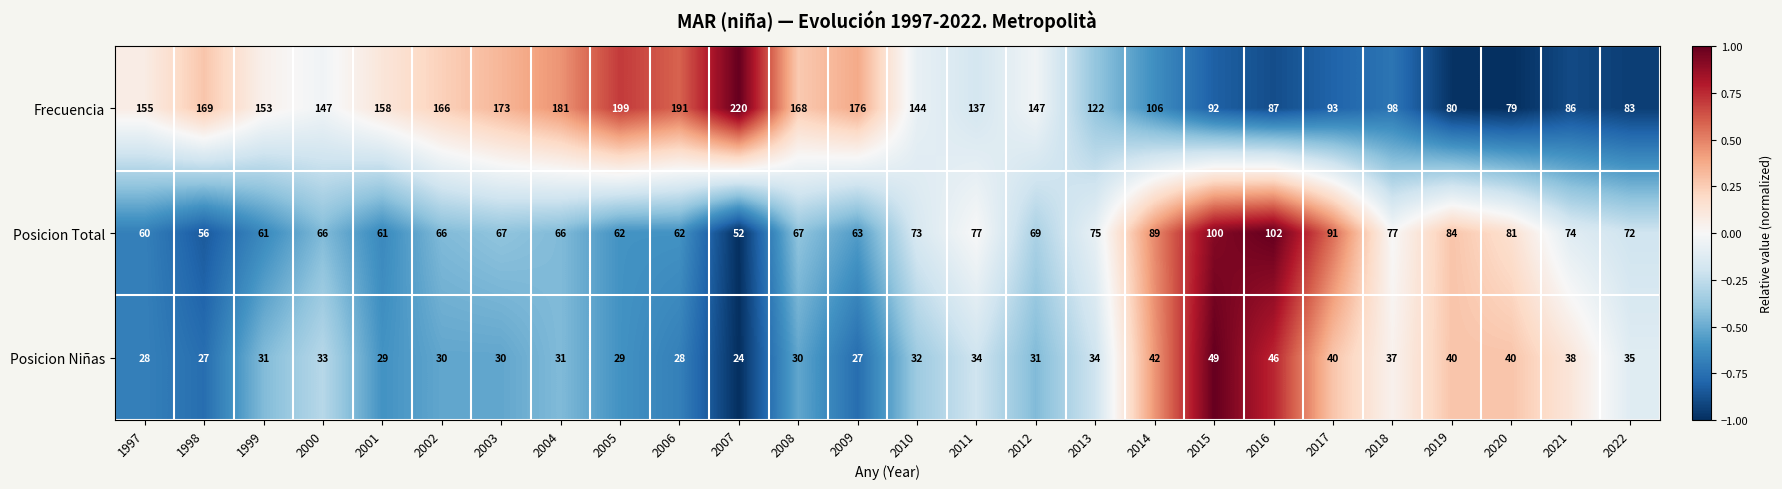

Which category has the highest value in the Frecuencia series?

2007